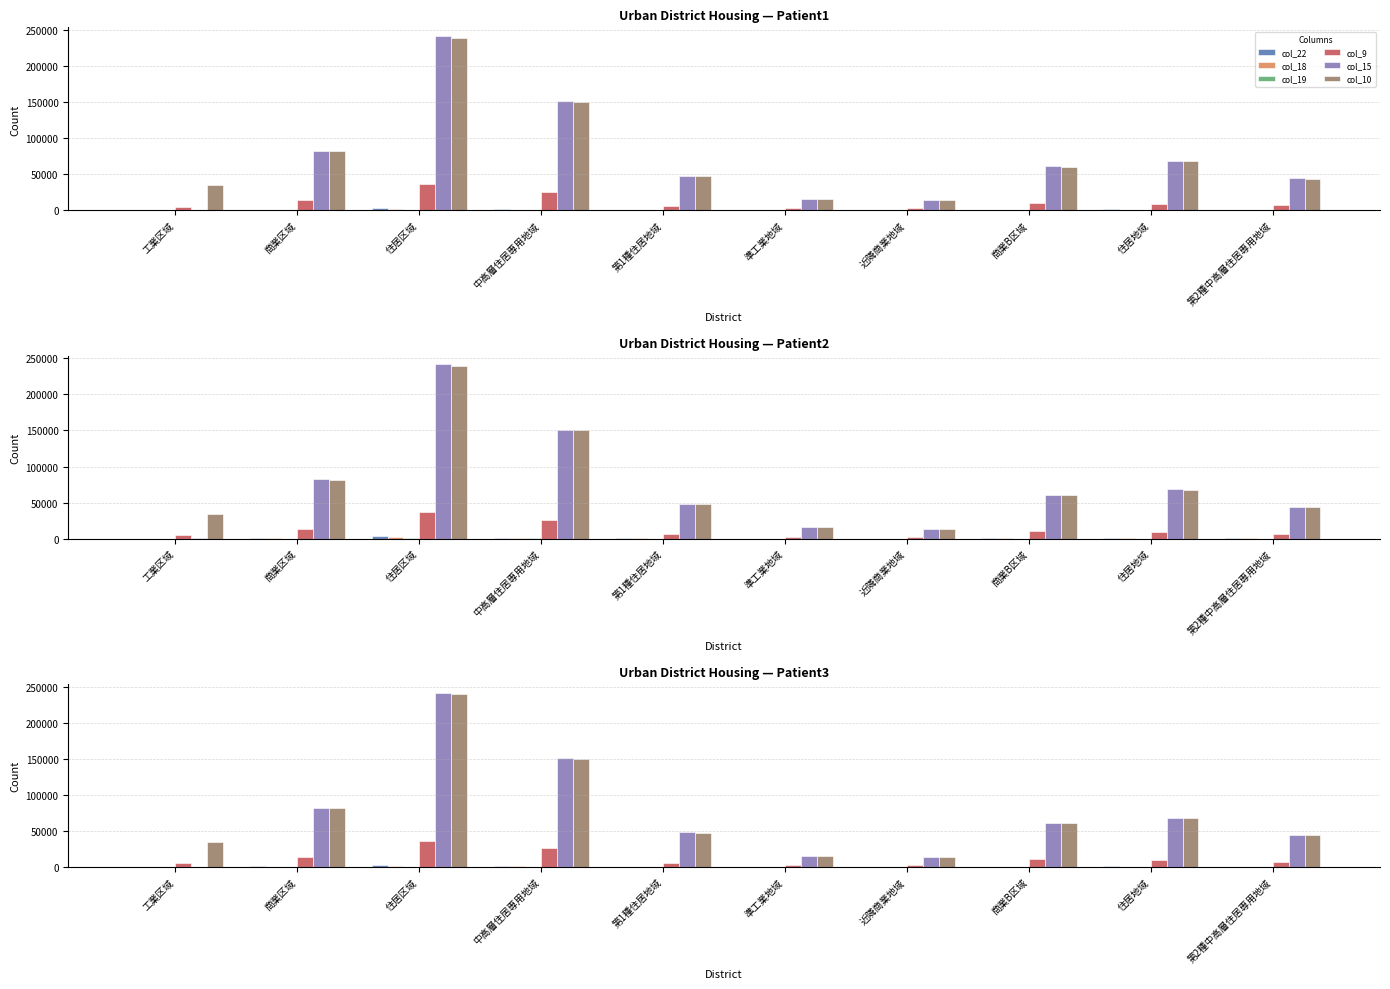

At which label does col_10 first exceed 60600?

商業区域